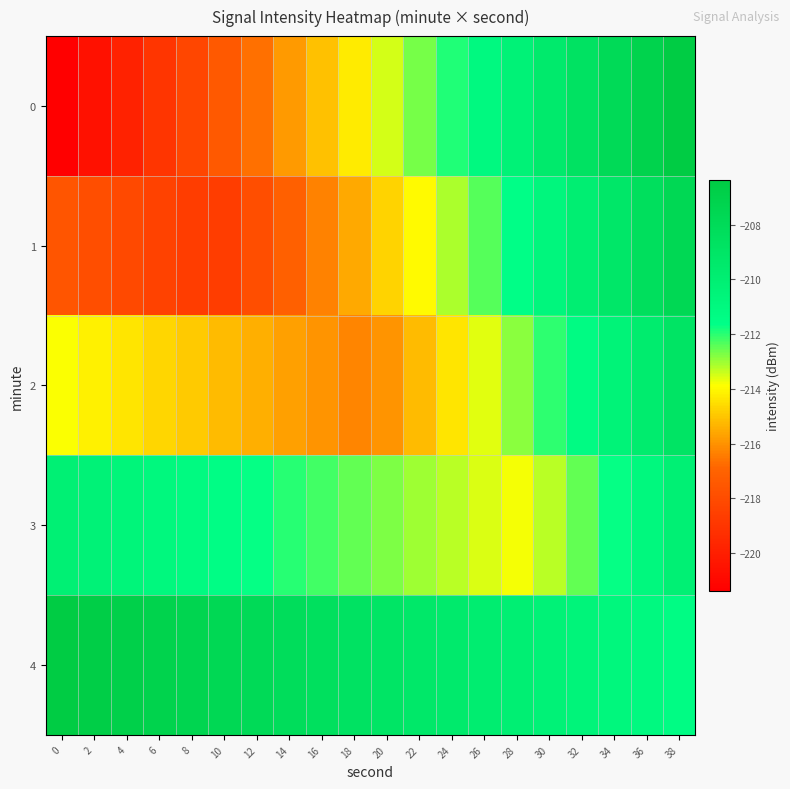

Reading right to left, transcribe all the data shown in this chart.

0: 38=-206.4	36=-207.2	34=-208.0	32=-208.7	30=-209.5	28=-210.3	26=-211.1	24=-211.9	22=-212.7	20=-213.5	18=-214.3	16=-215.1	14=-215.9	12=-216.6	10=-217.4	8=-218.2	6=-219.0	4=-219.8	2=-220.6	0=-221.4
1: 38=-207.6	36=-208.4	34=-209.2	32=-210.0	30=-210.8	28=-211.6	26=-212.4	24=-213.2	22=-213.9	20=-214.7	18=-215.5	16=-216.3	14=-217.1	12=-217.9	10=-218.7	8=-218.7	6=-218.4	4=-218.2	2=-217.9	0=-217.6
2: 38=-208.9	36=-209.7	34=-210.5	32=-211.2	30=-212.0	28=-212.8	26=-213.6	24=-214.4	22=-215.2	20=-216.0	18=-216.2	16=-216.0	14=-215.7	12=-215.5	10=-215.2	8=-214.9	6=-214.7	4=-214.4	2=-214.1	0=-213.9
3: 38=-210.1	36=-210.9	34=-211.7	32=-212.5	30=-213.3	28=-213.8	26=-213.6	24=-213.3	22=-213.0	20=-212.8	18=-212.5	16=-212.2	14=-212.0	12=-211.7	10=-211.4	8=-211.2	6=-210.9	4=-210.7	2=-210.4	0=-210.1
4: 38=-211.4	36=-211.1	34=-210.9	32=-210.6	30=-210.3	28=-210.1	26=-209.8	24=-209.5	22=-209.3	20=-209.0	18=-208.7	16=-208.5	14=-208.2	12=-208.0	10=-207.7	8=-207.4	6=-207.2	4=-206.9	2=-206.6	0=-206.4